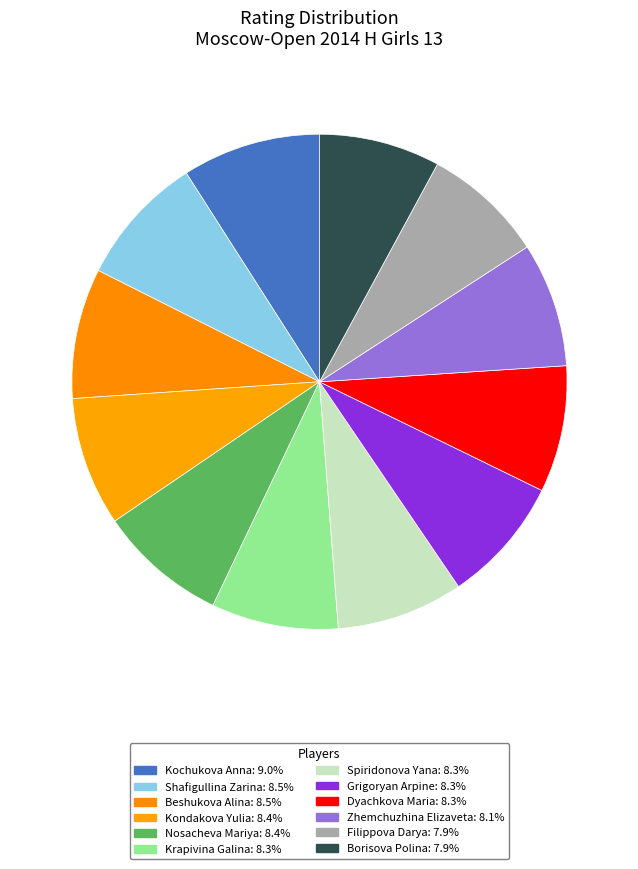

Which category has the smallest portion of the pie?

Borisova Polina